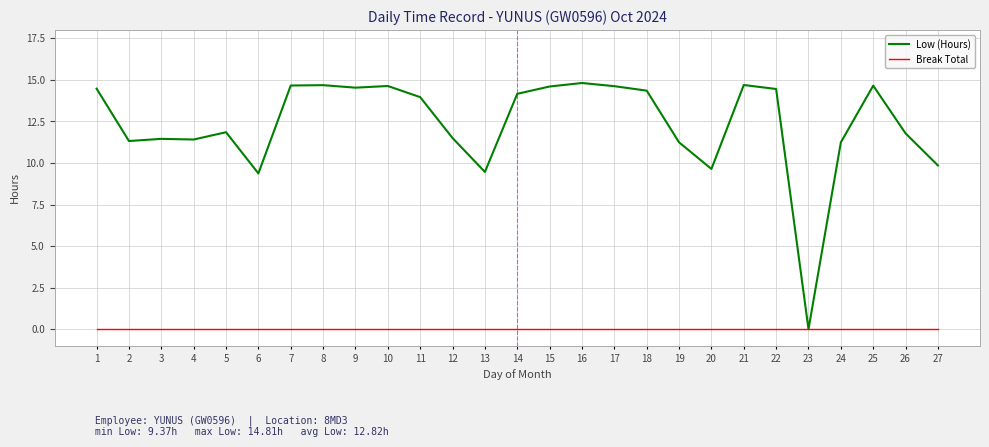

Which series changed the most between 1 and 2?

Low (Hours)